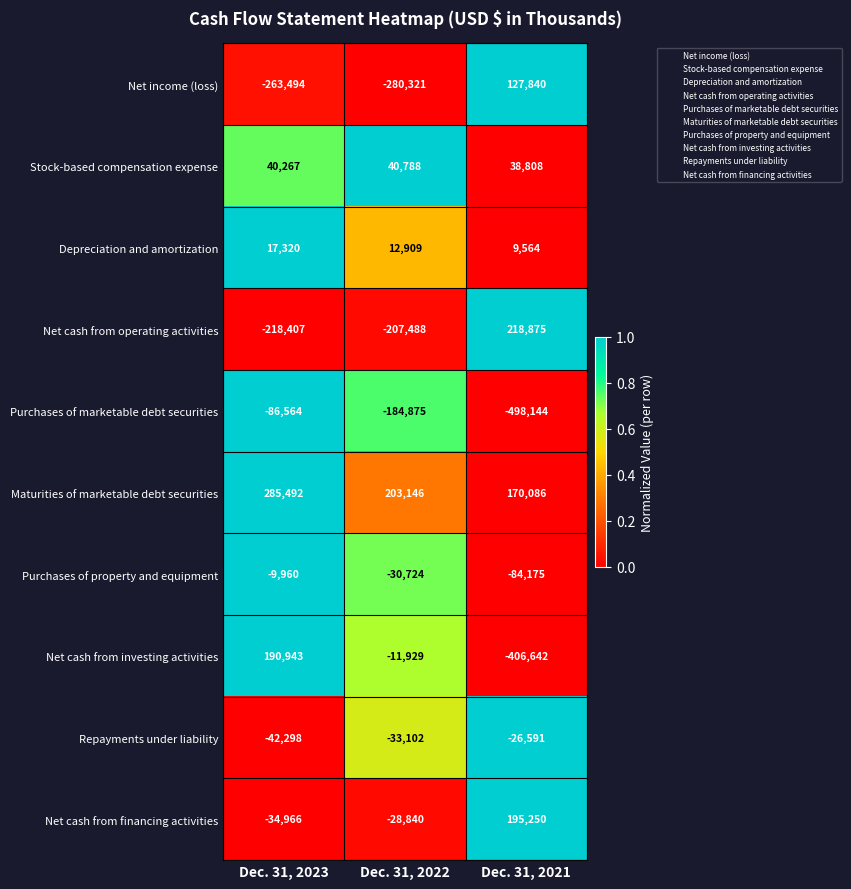

At which category is the sum across all series the highest?

Dec. 31, 2023